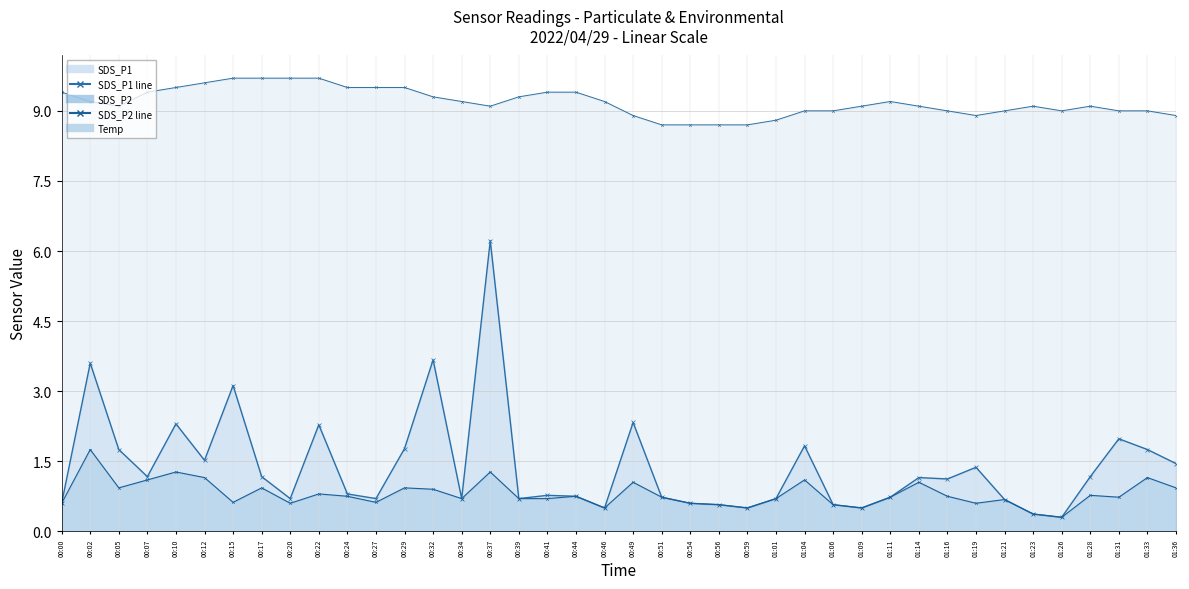

In Temp (line), how many points are lower than both neighbors (excluding endpoints)?

4